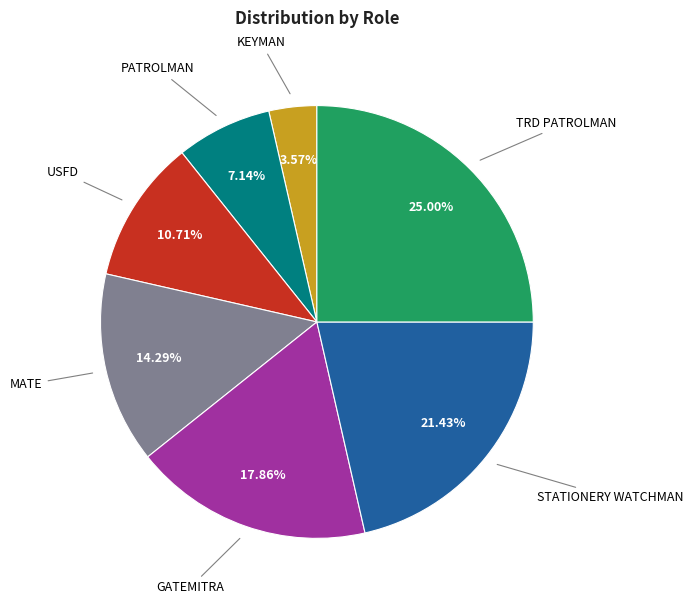

Is there any slice that represents more than half of the pie?

No